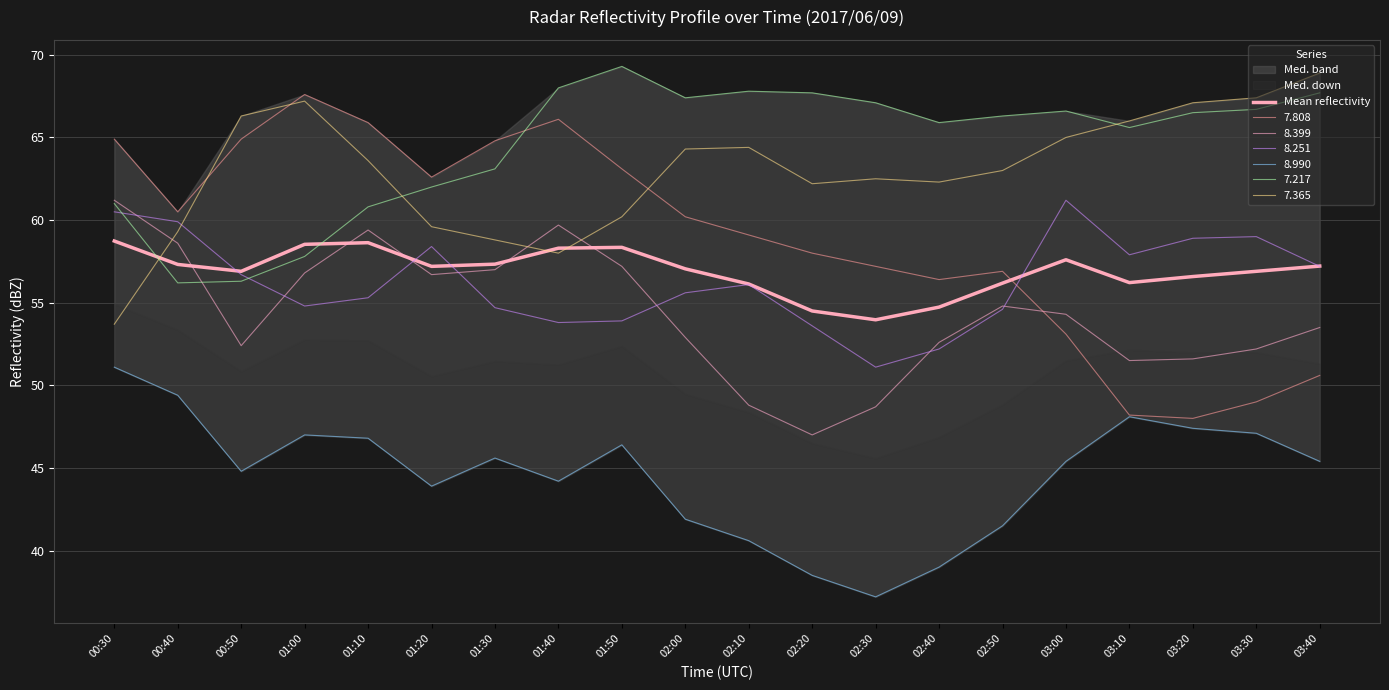

True or false: the data shows 57.1 at 02:00.

True